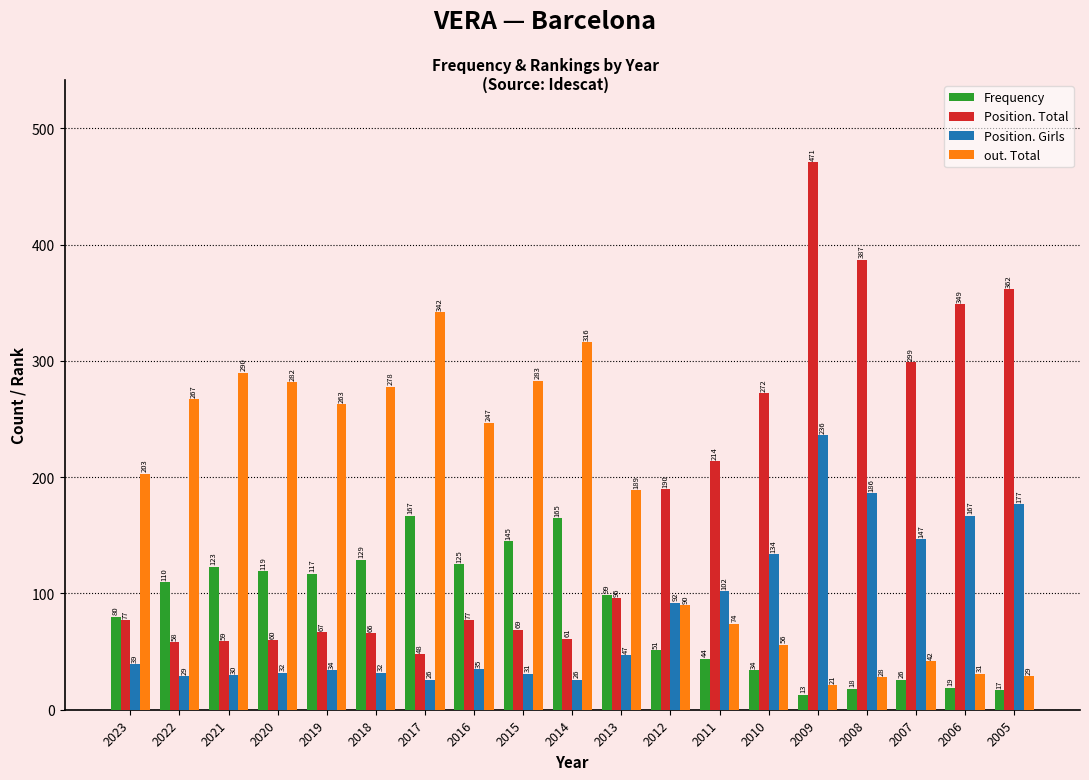

Reading left to right, list all the values displayed in this chart.

Frequency: 2023=80	2022=110	2021=123	2020=119	2019=117	2018=129	2017=167	2016=125	2015=145	2014=165	2013=99	2012=51	2011=44	2010=34	2009=13	2008=18	2007=26	2006=19	2005=17
Position. Total: 2023=77	2022=58	2021=59	2020=60	2019=67	2018=66	2017=48	2016=77	2015=69	2014=61	2013=96	2012=190	2011=214	2010=272	2009=471	2008=387	2007=299	2006=349	2005=362
Position. Girls: 2023=39	2022=29	2021=30	2020=32	2019=34	2018=32	2017=26	2016=35	2015=31	2014=26	2013=47	2012=92	2011=102	2010=134	2009=236	2008=186	2007=147	2006=167	2005=177
out. Total: 2023=203	2022=267	2021=290	2020=282	2019=263	2018=278	2017=342	2016=247	2015=283	2014=316	2013=189	2012=90	2011=74	2010=56	2009=21	2008=28	2007=42	2006=31	2005=29